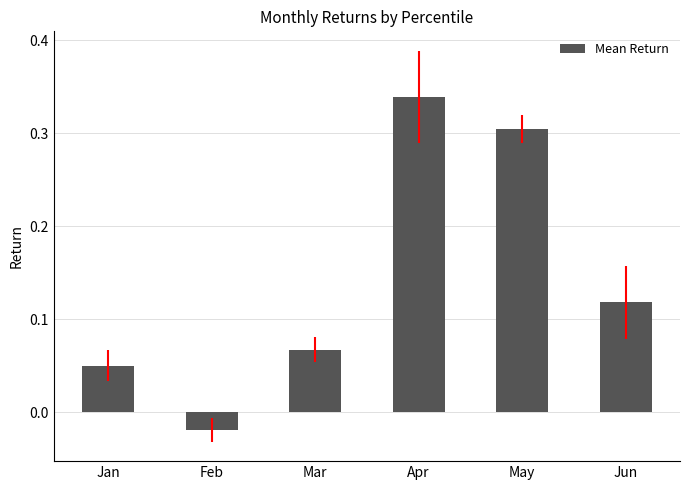

Rank the categories by value from lowest to highest.

Feb, Jan, Mar, Jun, May, Apr